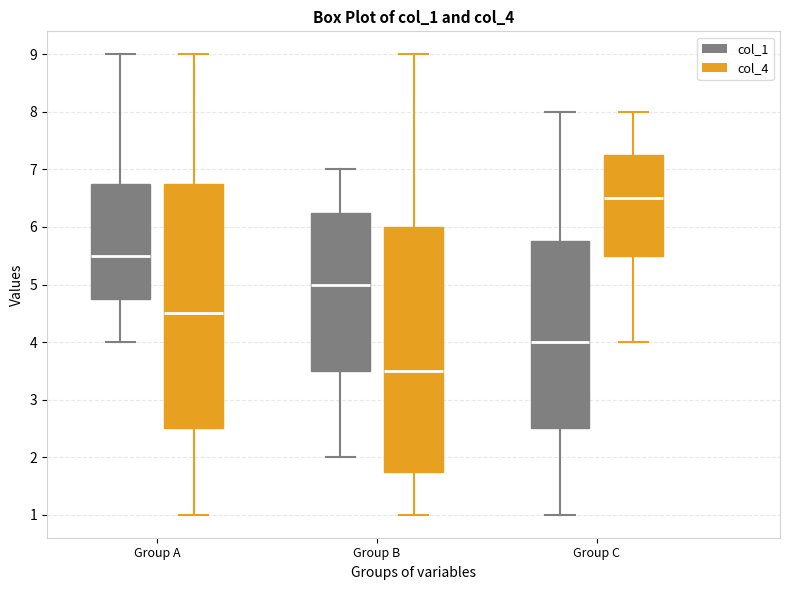

Reading left to right, transcribe this box plot: for each box, give where its median line is, the range the box spans, and where its two whiskers end, as read against the y-axis. The values are not printed on the chart, so give them approximately, as read against the axis.

Group A (col_1): median 5.5, box 4.8 to 6.8, whiskers 4.0 to 9.0
Group A (col_4): median 4.5, box 2.5 to 6.8, whiskers 1.0 to 9.0
Group B (col_1): median 5.0, box 3.5 to 6.3, whiskers 2.0 to 7.0
Group B (col_4): median 3.5, box 1.8 to 6.0, whiskers 1.0 to 9.0
Group C (col_1): median 4.0, box 2.5 to 5.8, whiskers 1.0 to 8.0
Group C (col_4): median 6.5, box 5.5 to 7.3, whiskers 4.0 to 8.0